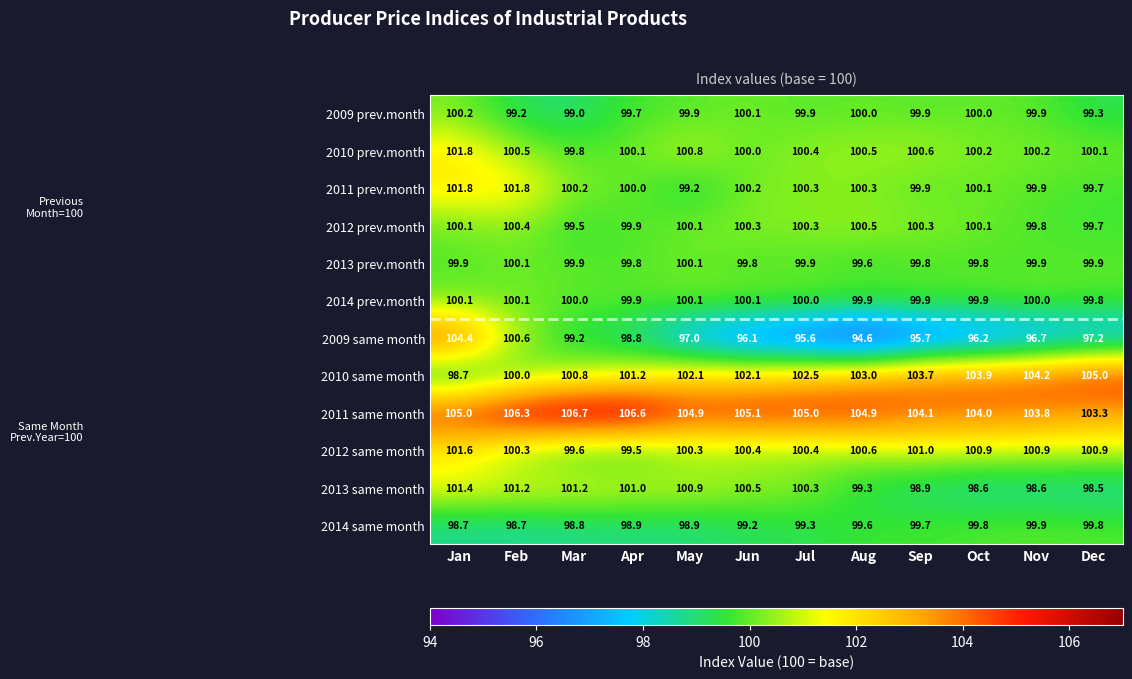

At which label does 2012 prev.month first exceed 100?

Jan